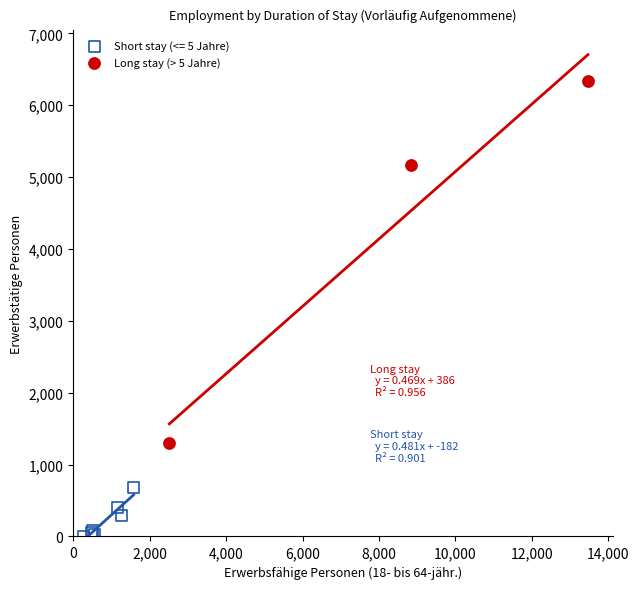

Which series has the widest spread of Y values?

Long stay (> 5 Jahre)